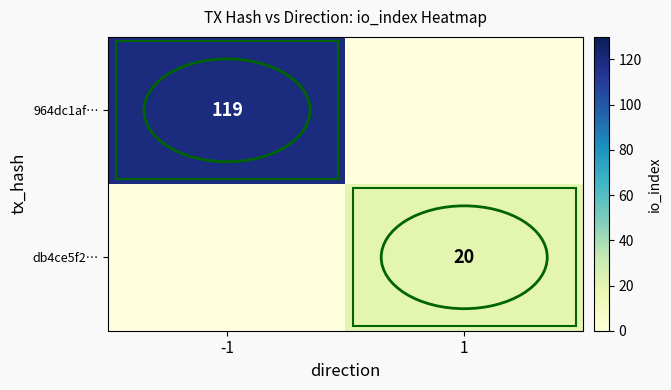

The value of db4ce5f2… at 1 is 35. True or false?

False